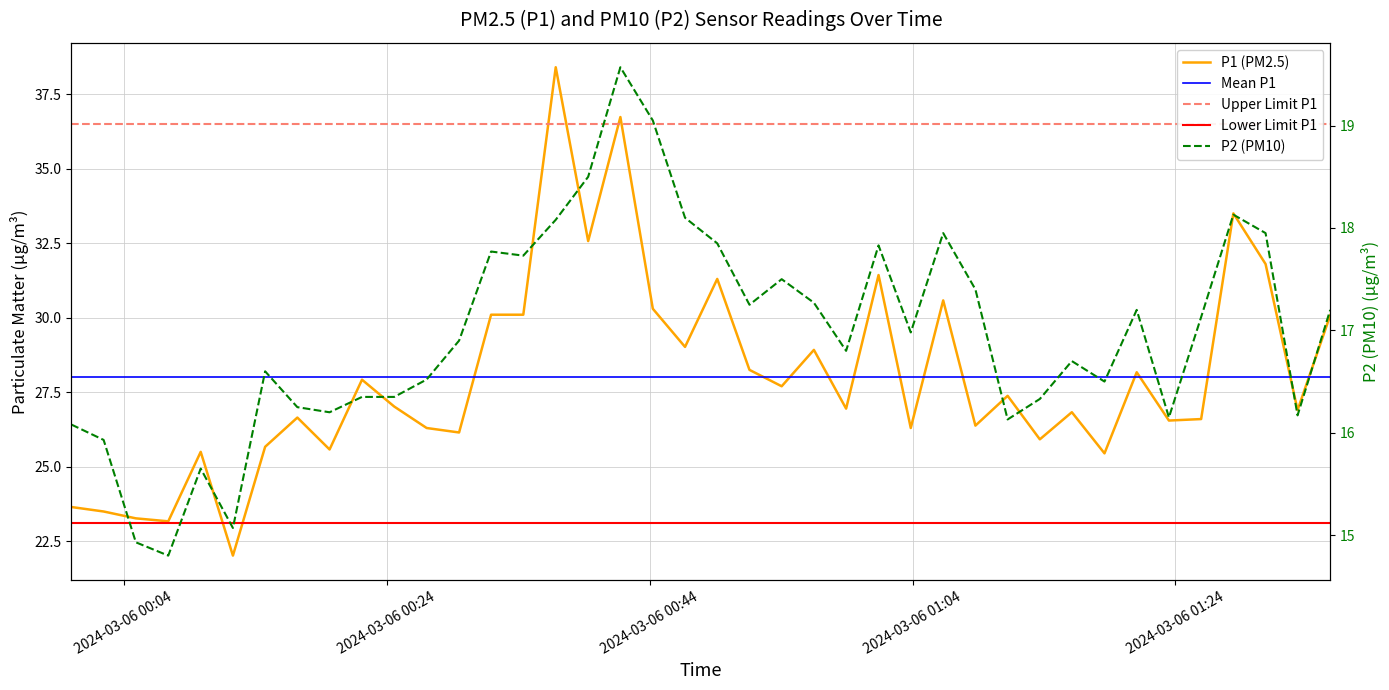

Which series has the largest total across all categories?

P1